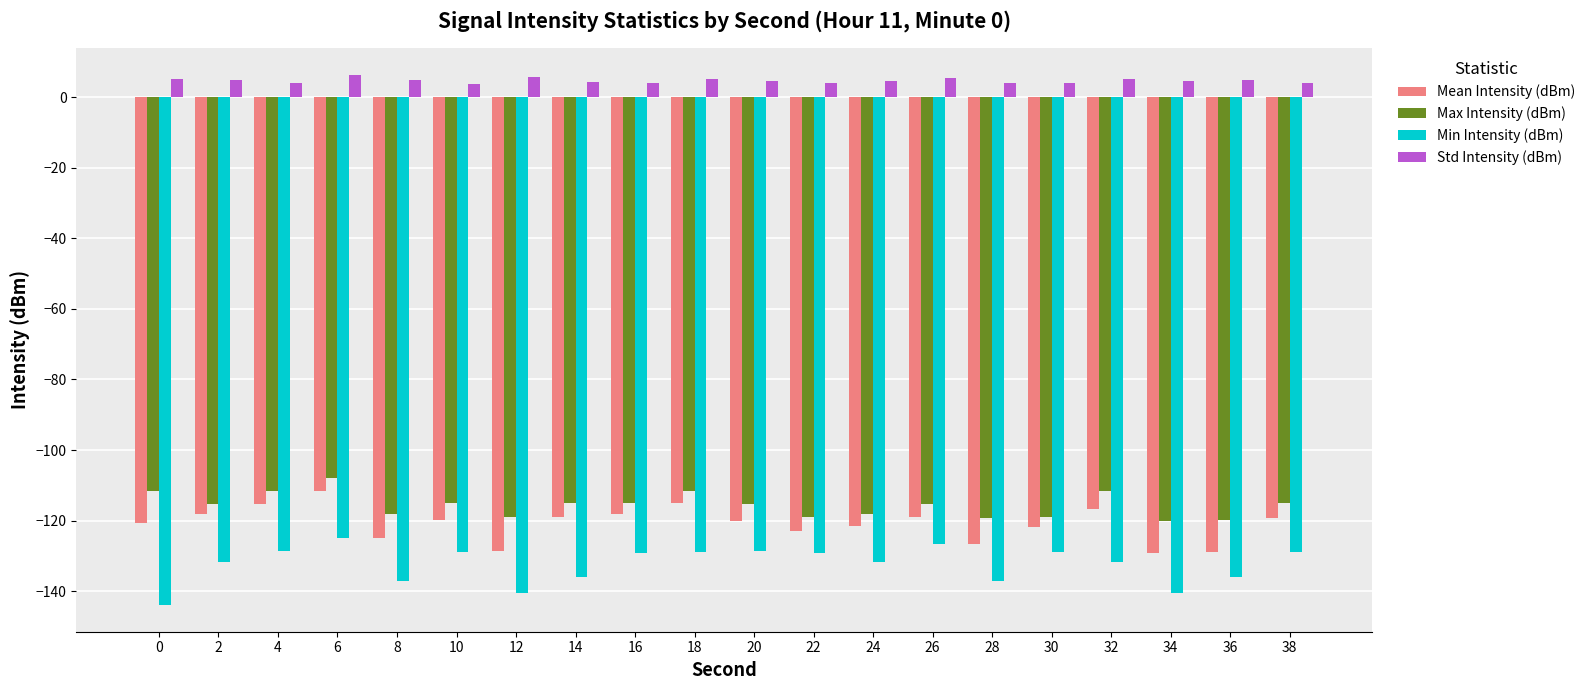

The value of Min Intensity (dBm) at 24 is -131.8. True or false?

True